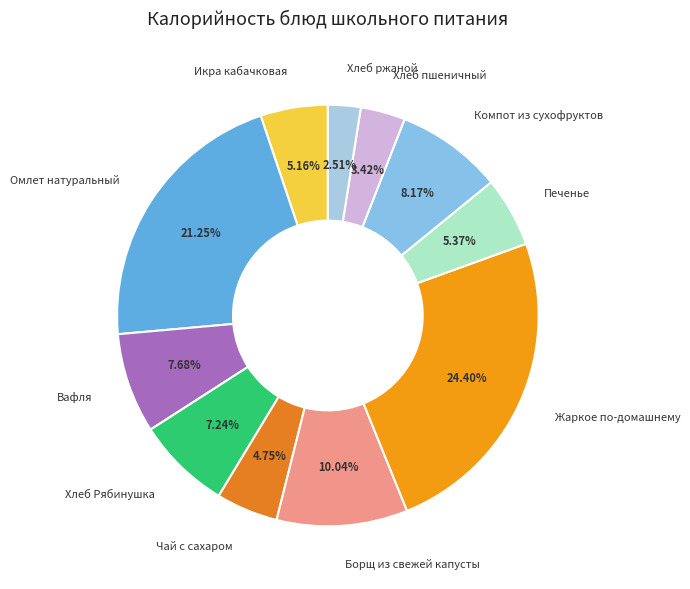

To the nearest percent, what is the difference between the Компот из сухофруктов and Икра кабачковая slice percentages?

3%